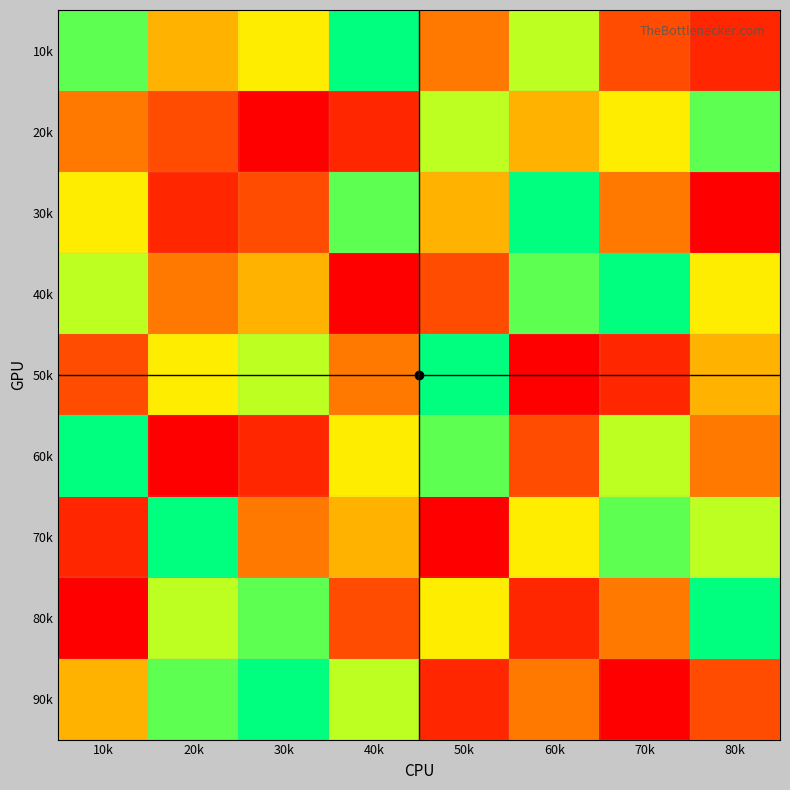

Which series has the largest total across all categories?

10k